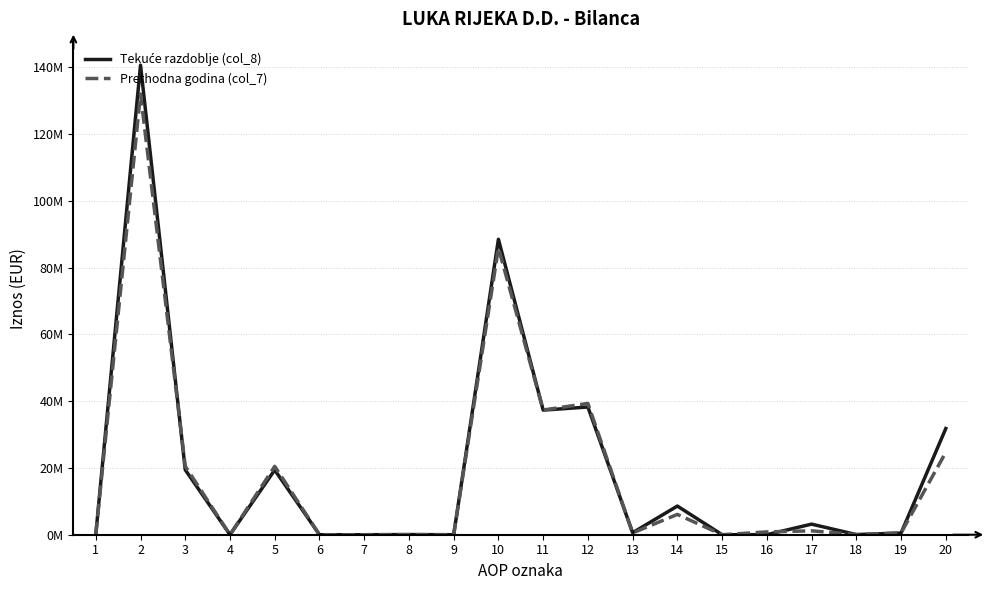

What is the difference between the Tekuće razdoblje (col_8) values at 20 and 1?

31805887.0